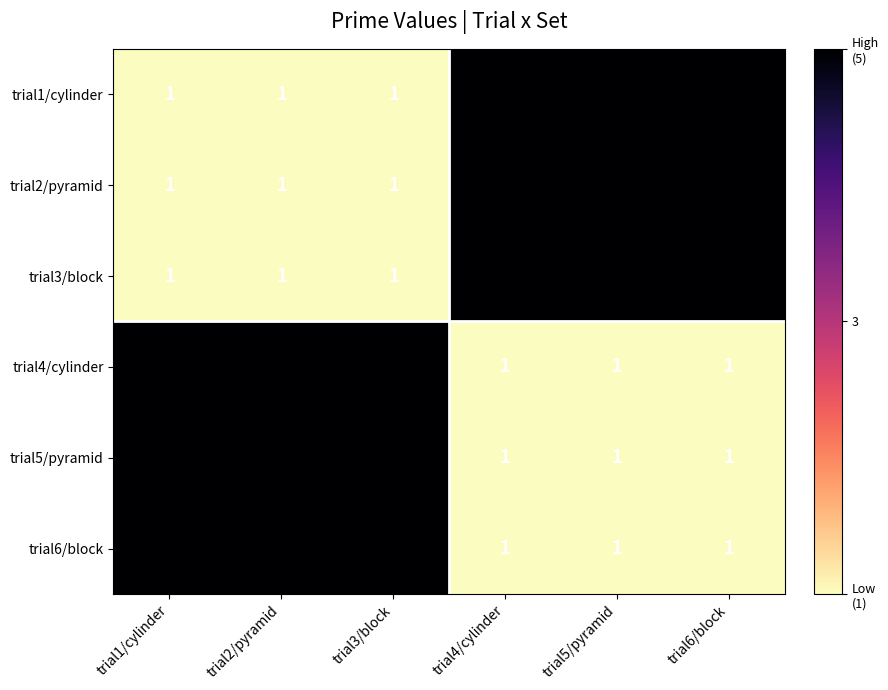

How many data points does each series have?

6